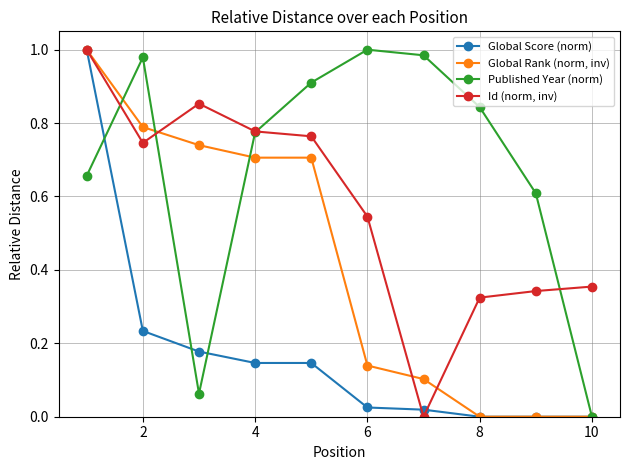

Does the chart display data point markers on the line(s)?

Yes